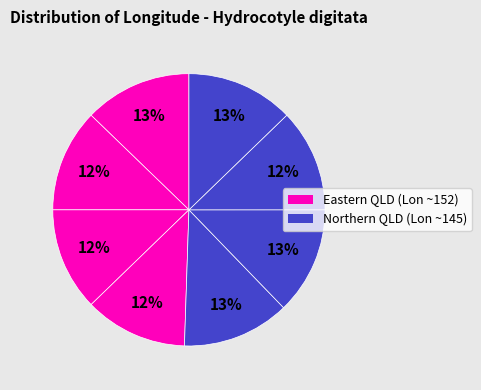

How many slices are in this pie chart?

8